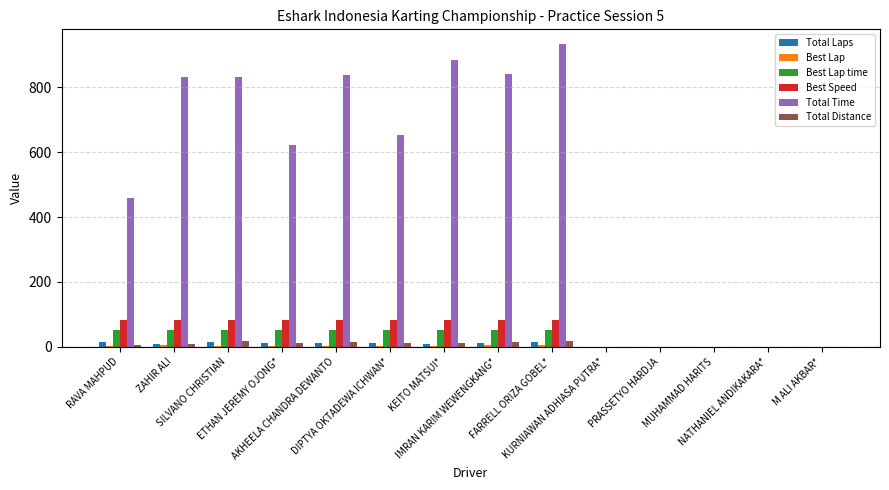

What is the maximum value shown in the chart?

932.7